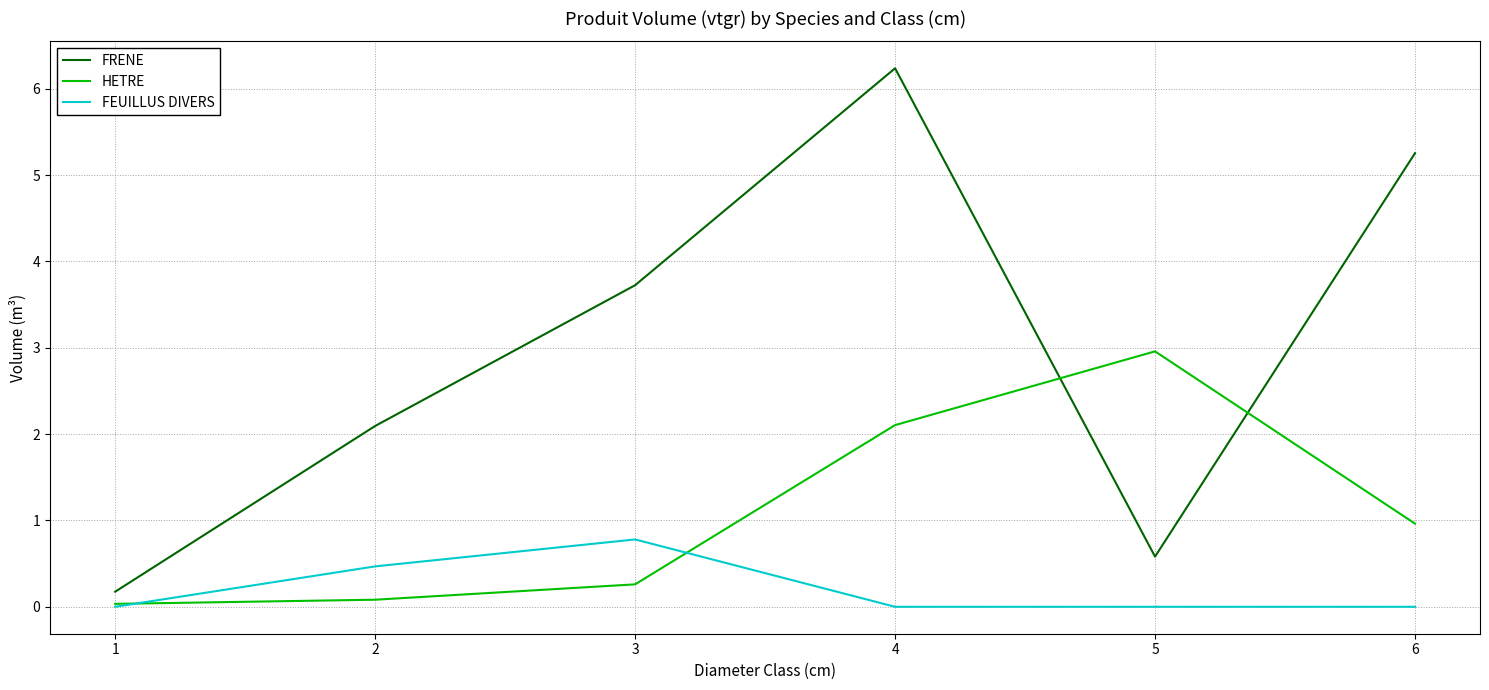

At which label does FRENE first exceed 3?

3